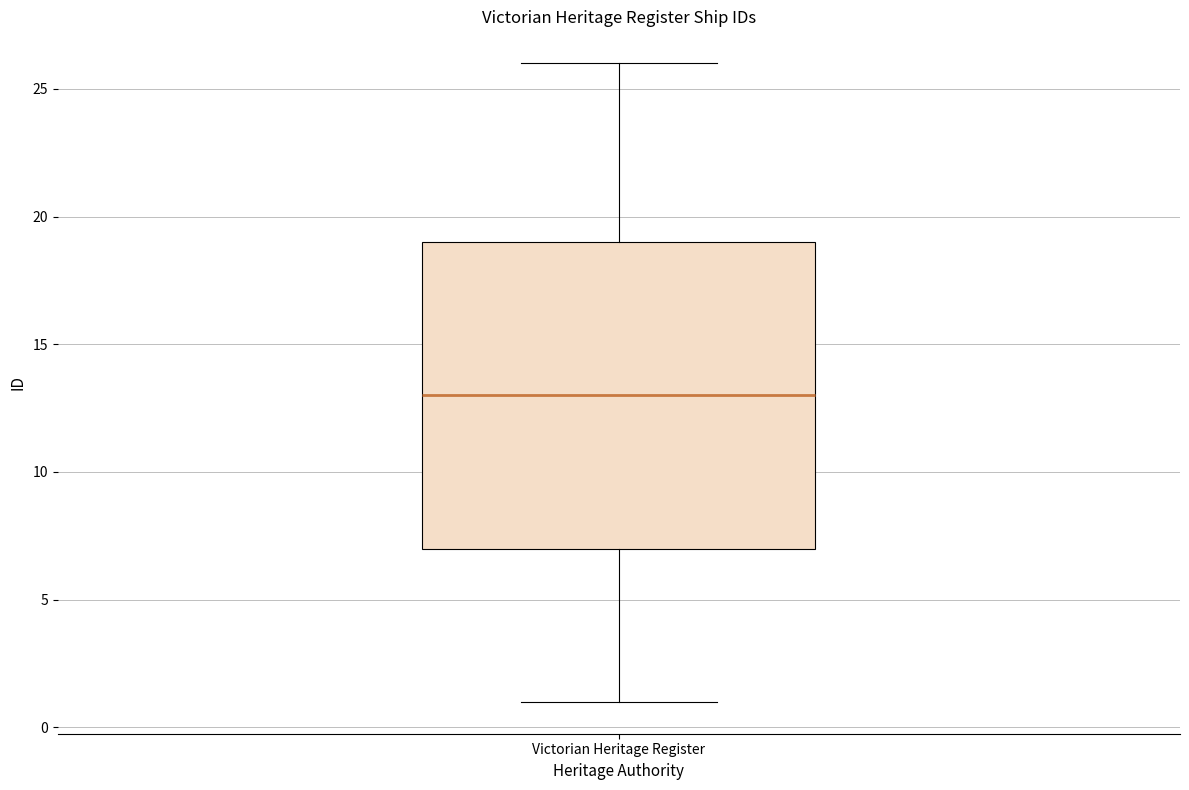

Where does the upper whisker of the box for Victorian Heritage Register end on the y-axis? The values are not printed on the chart, so give them approximately, as read against the axis.

26